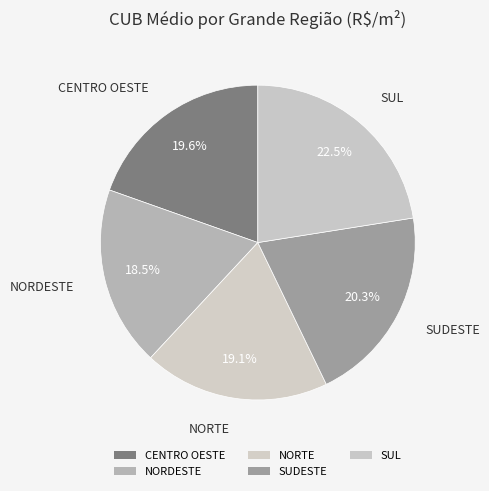

What is the smallest slice in the pie chart?

NORDESTE